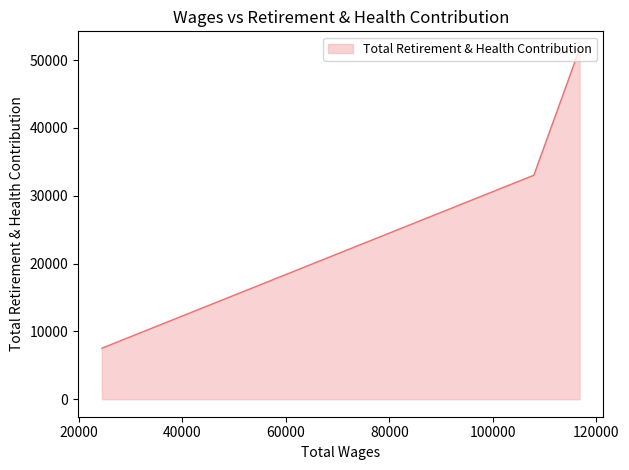

The chart shows a value of 11634 at 107918.0. True or false?

False